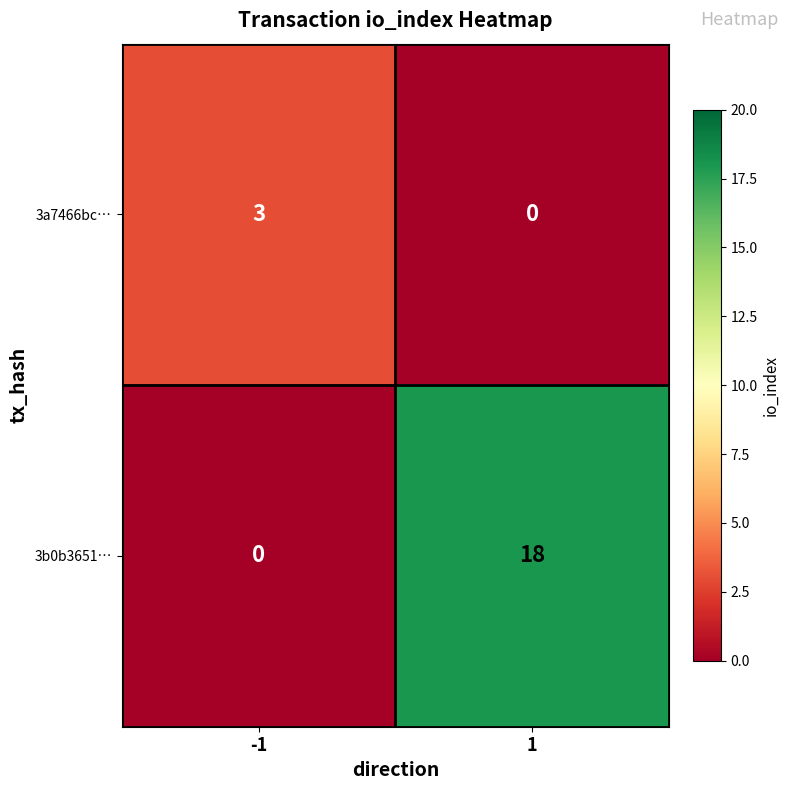

What is the sum of all 3a7466bc… values?

3